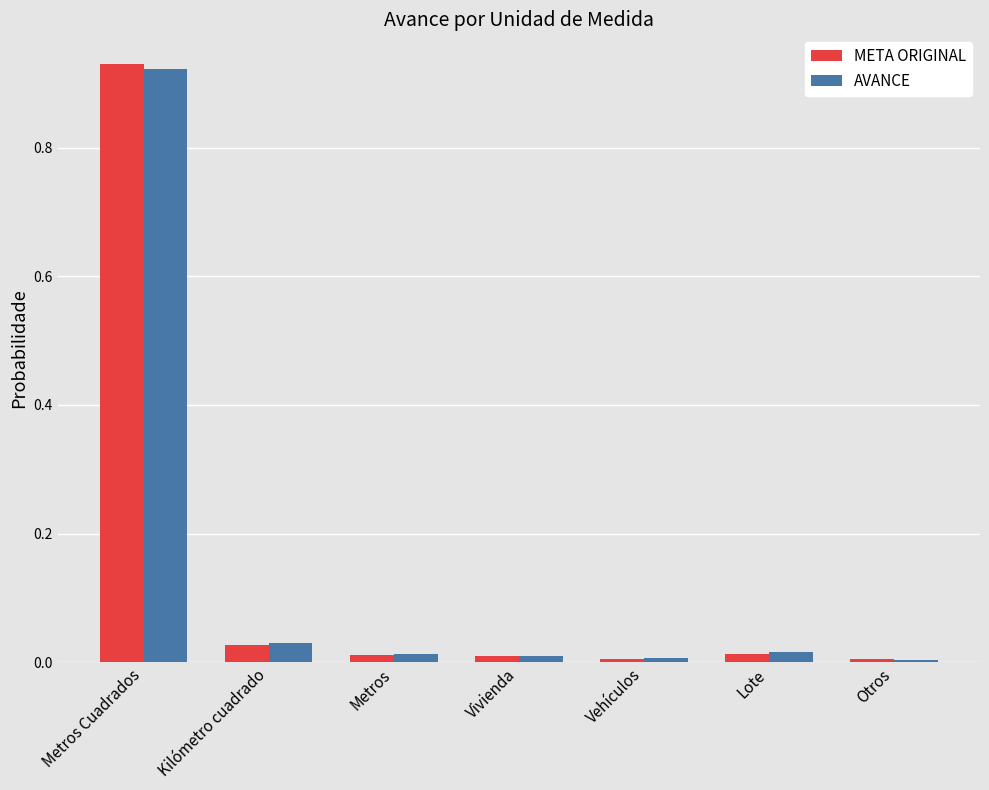

What is the average value of the AVANCE series?

0.1